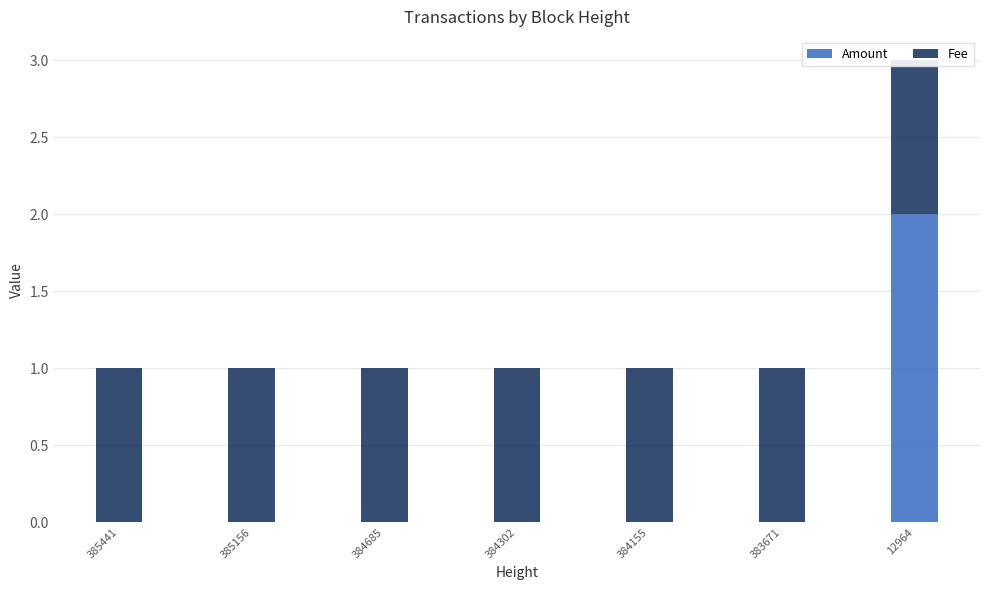

The value of Fee at 383671 is 1. True or false?

False